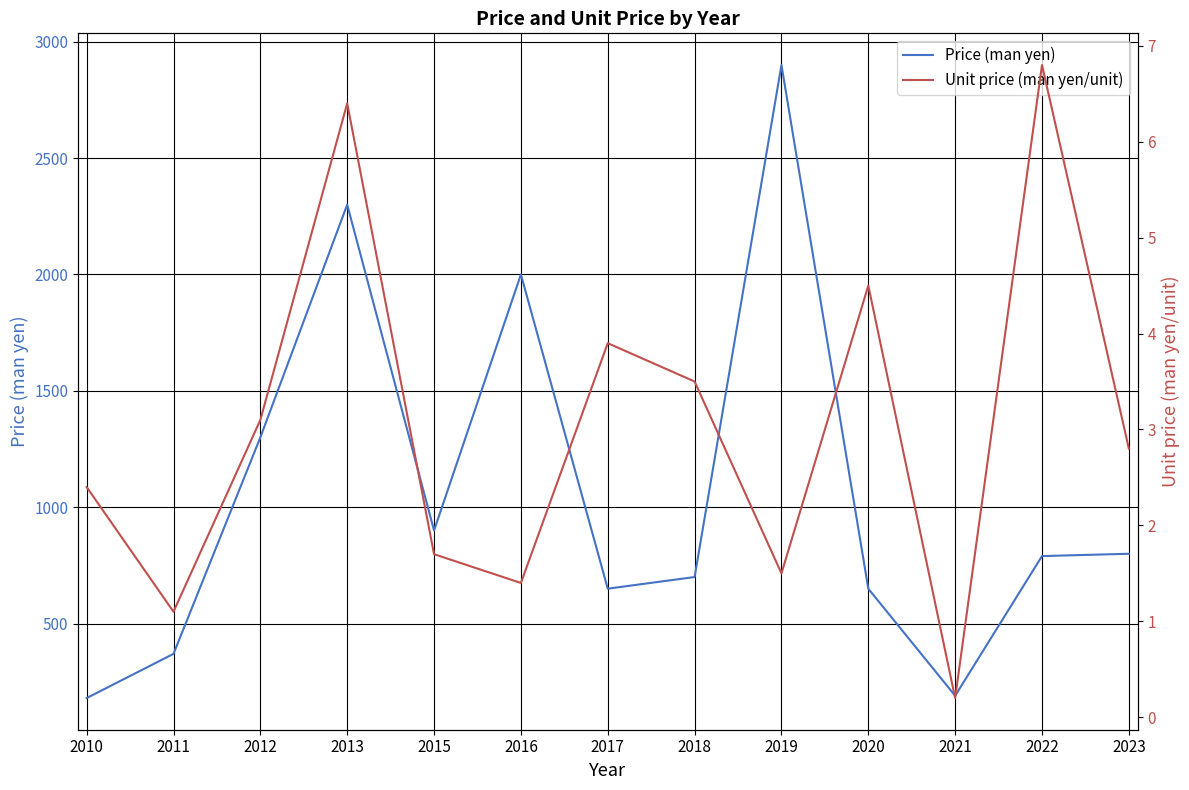

True or false: Price (man yen) has a value of 597.4 at 2011.

False